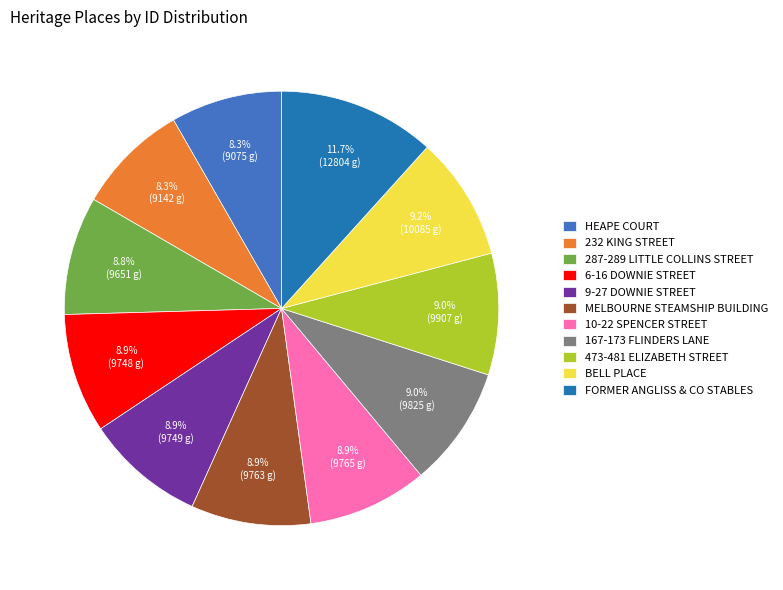

What is the ratio of the value at 10-22 SPENCER STREET to the value at FORMER ANGLISS & CO STABLES?

0.8